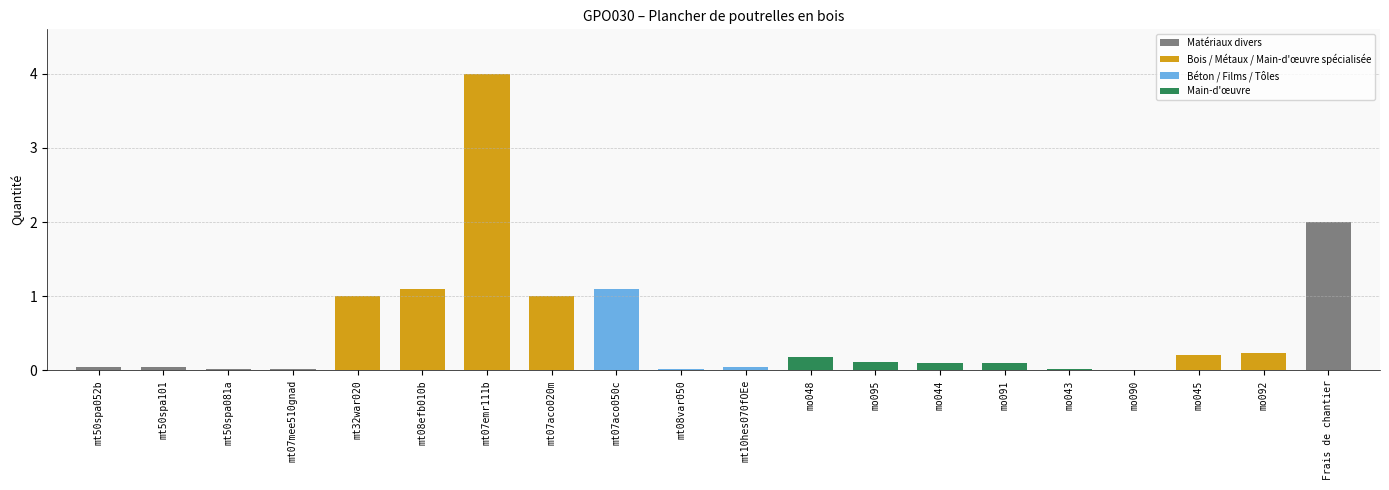

Is it true that the value at mt07aco050c is 1.8?

False